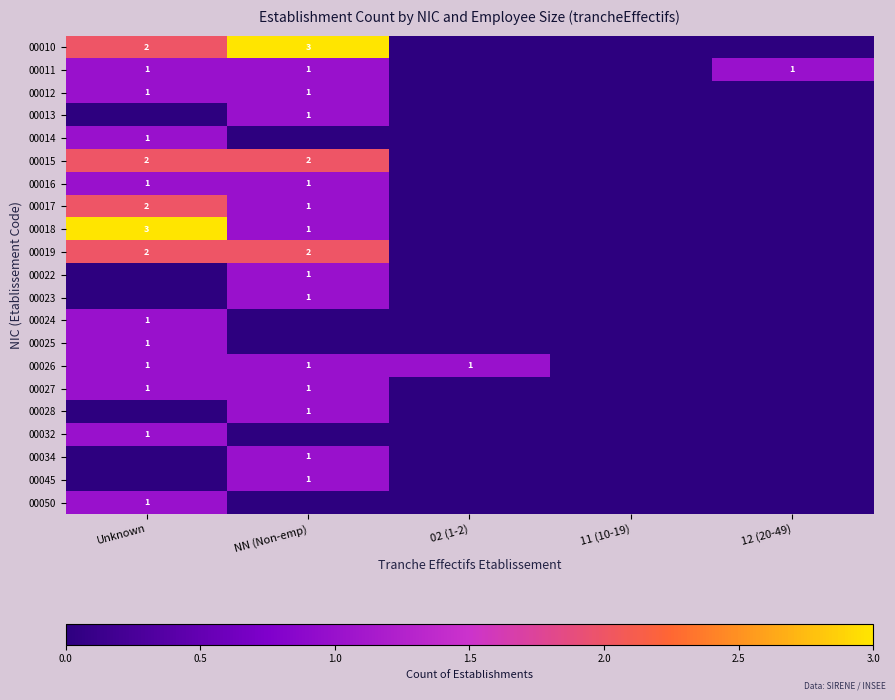

Which has a higher value, 11 (10-19) or Unknown?

Unknown